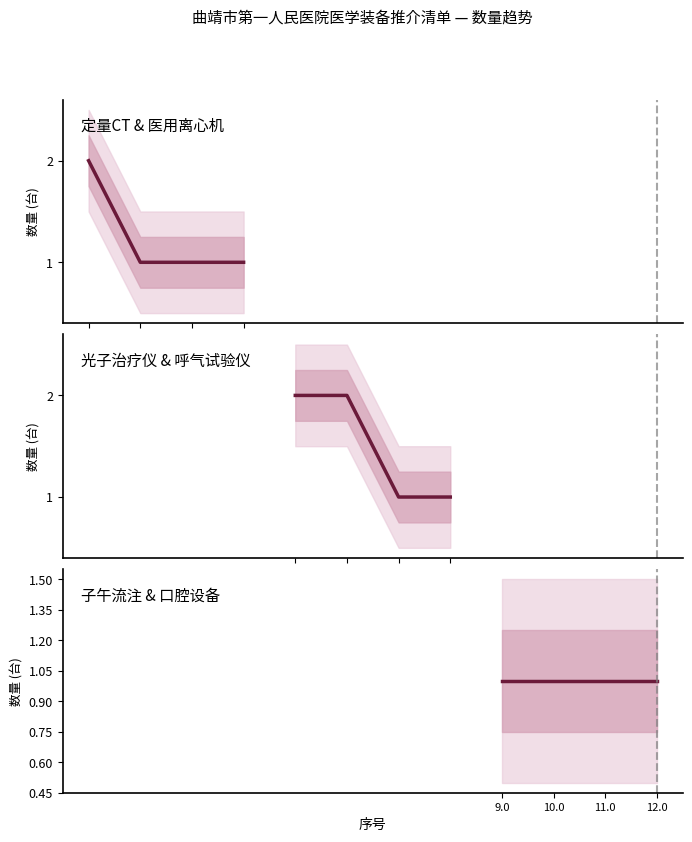

The value of 子午流注 & 口腔设备 at 11.0 is 1. True or false?

False